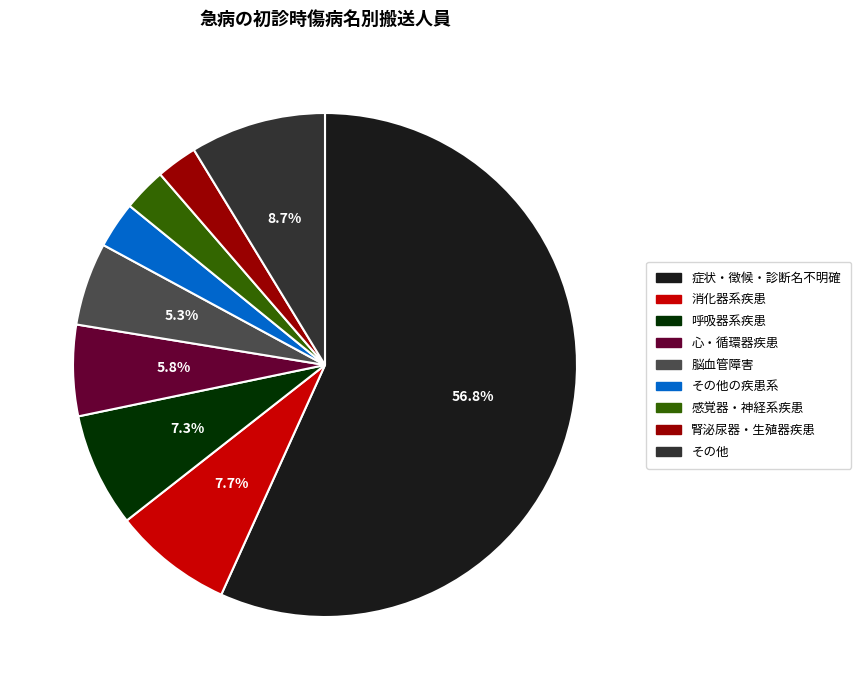

Is there any slice that represents more than half of the pie?

Yes